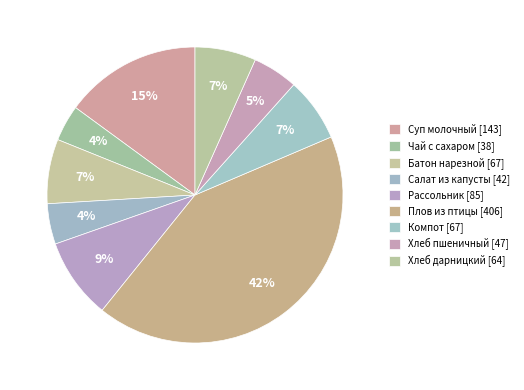

Rank the categories by value from highest to lowest.

Плов из птицы, Суп молочный с макаронными издел, Рассольник Ленинградский, Батон нарезной, Компот из апельсина, Хлеб дарницкий, Хлеб пшеничный, Салат из капусты и огурцов, Чай с сахаром